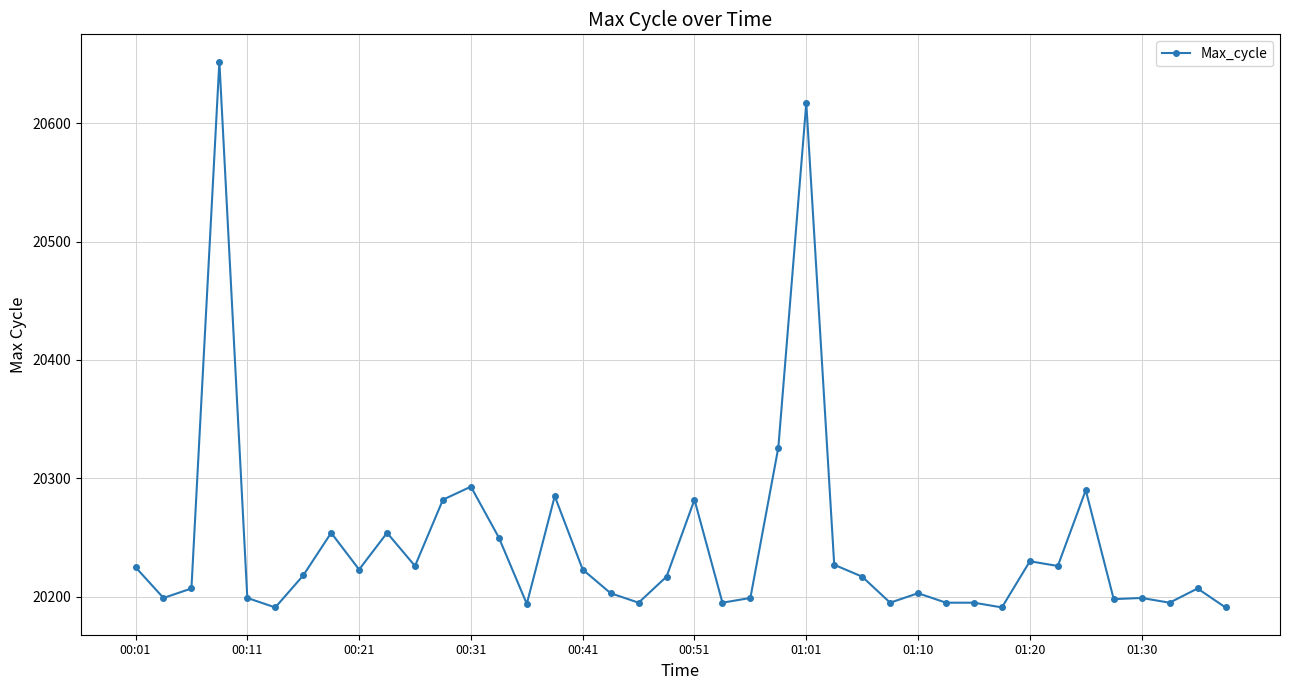

What is the greatest value displayed?

20652